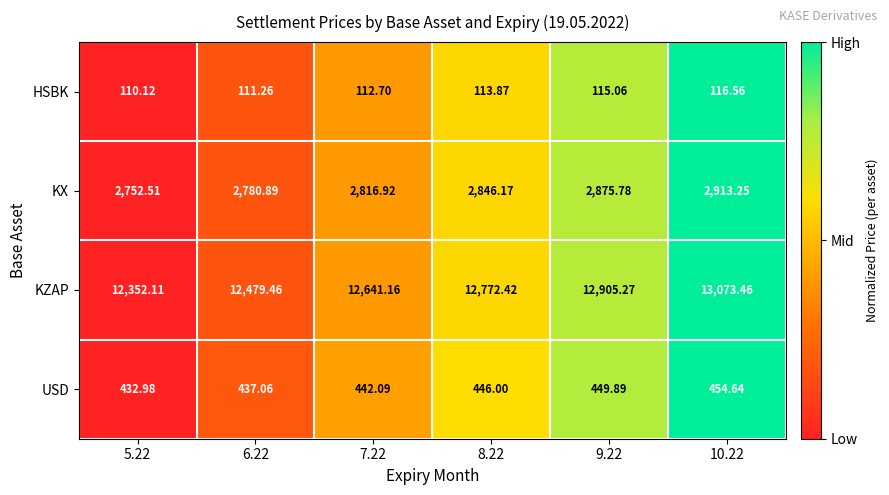

Rank the series at 5.22 from highest to lowest value.

KZAP, KX, USD, HSBK